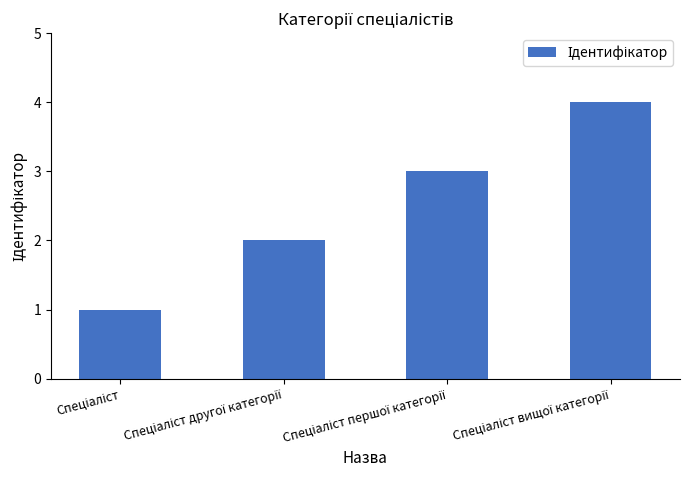

What is the maximum value shown in the chart?

4